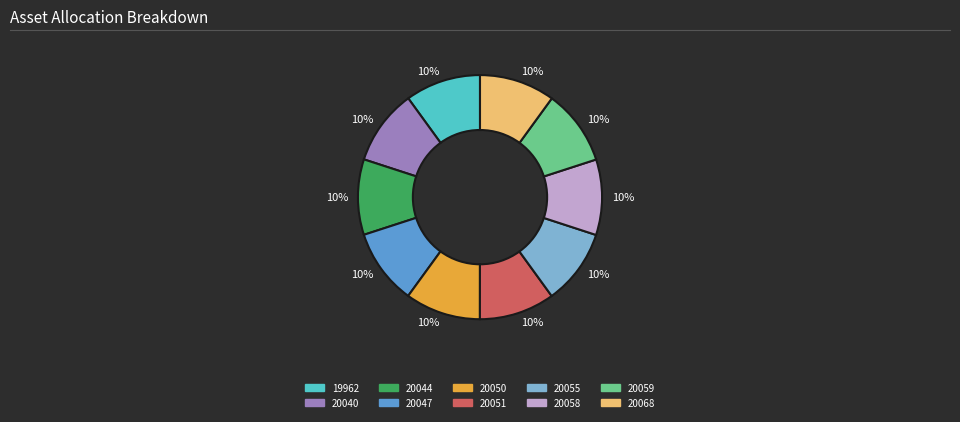

Is there a majority slice in this chart?

No